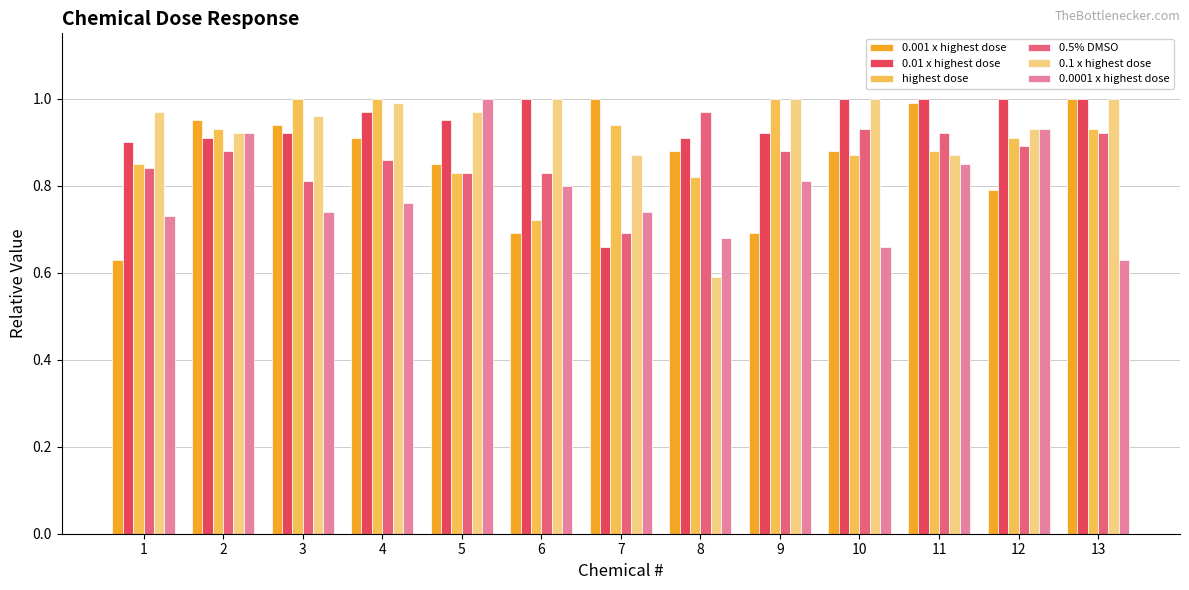

What is the sum of all 0.01 x highest dose values?

12.1